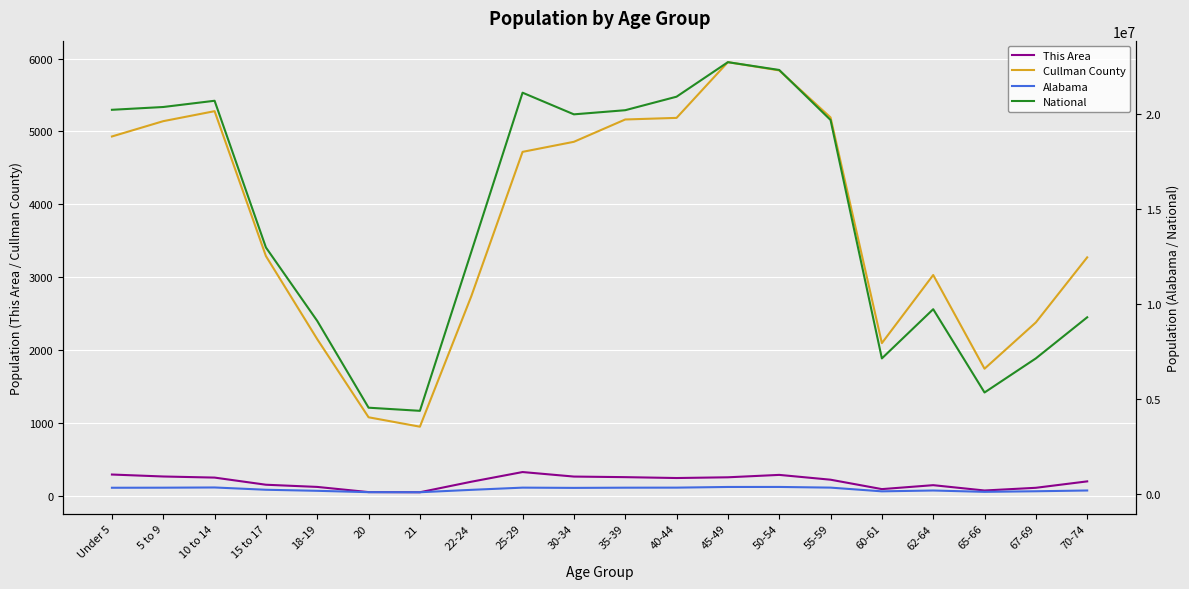

The value of Cullman County at 5 to 9 is 5141. True or false?

True